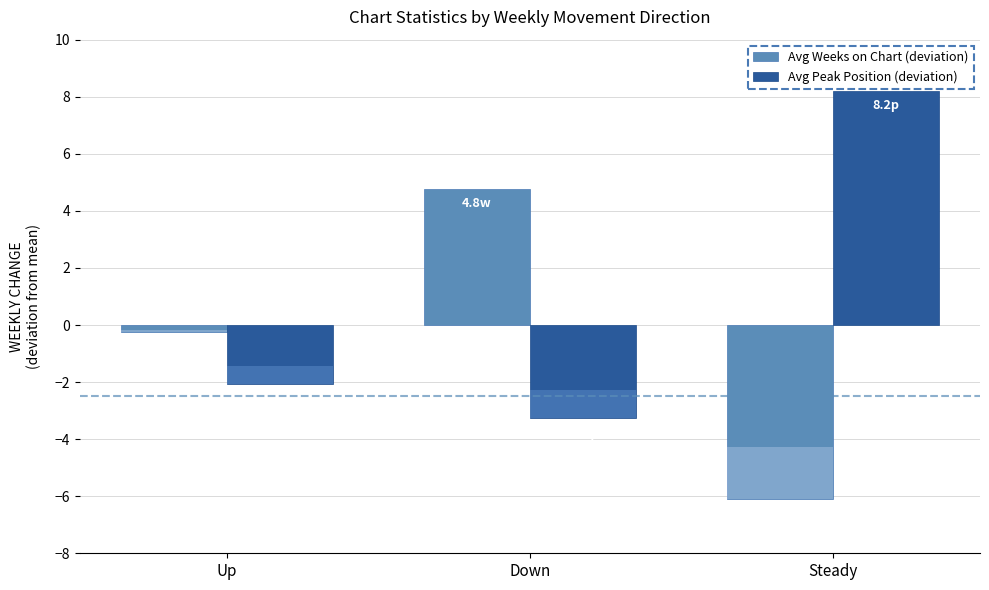

How many data points in Avg Weeks on Chart (deviation) are less than 0?

2